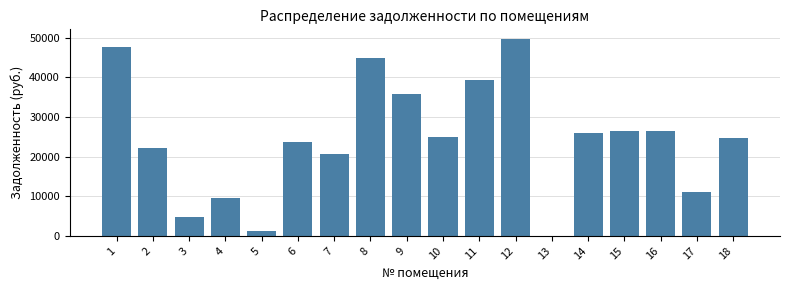

The value at 1 is 47730.0. True or false?

True